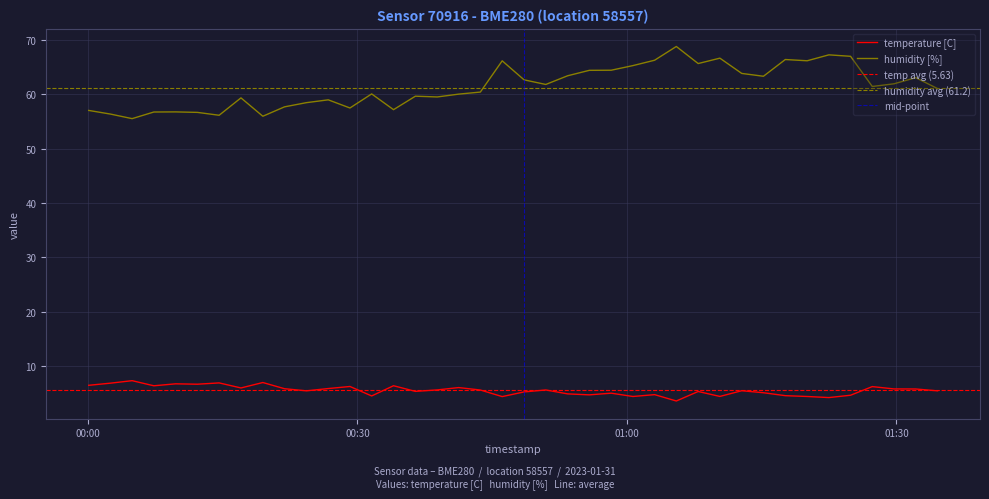

Where is the first local minimum for temperature [C]?

2023-01-31T00:07:20